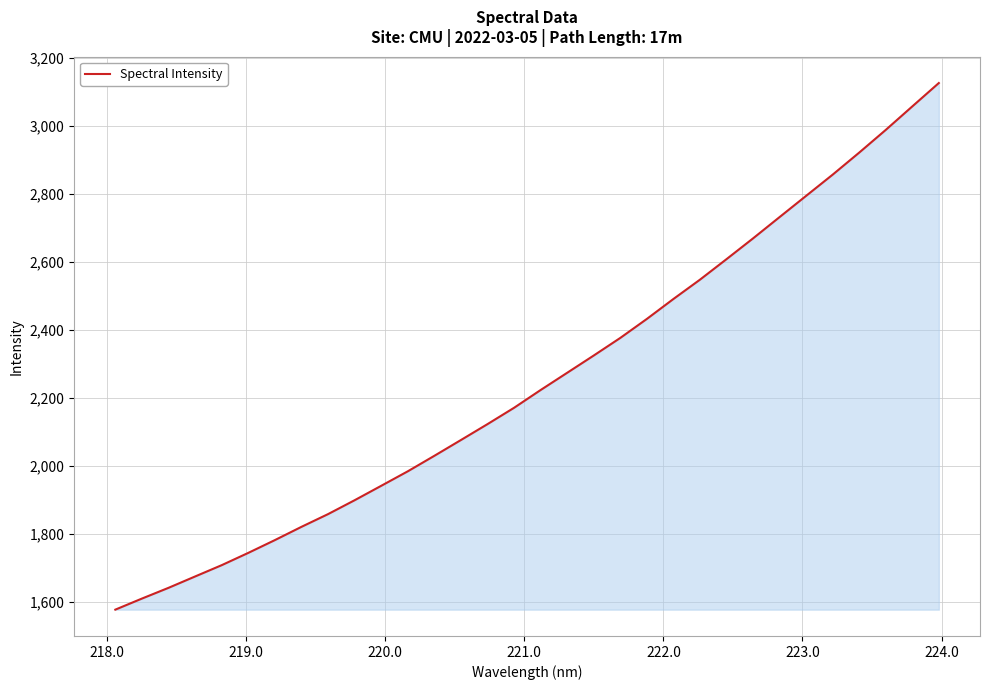

What is the minimum value shown in the chart?

1578.0